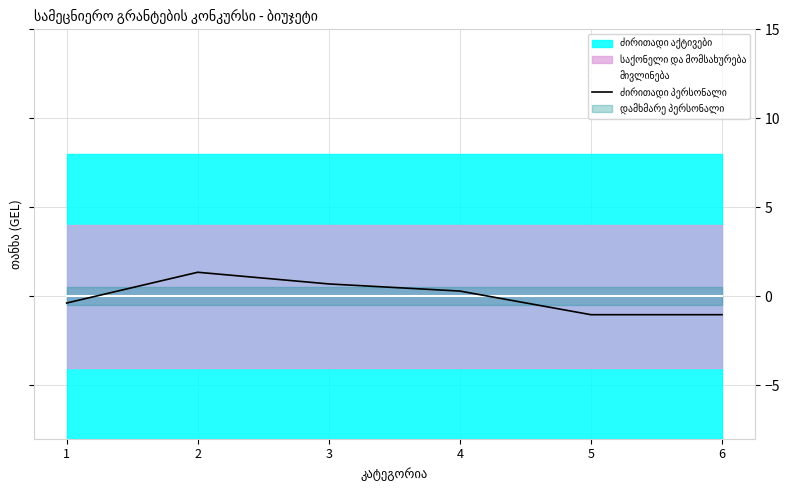

Is this an area chart (filled region under the line)?

No